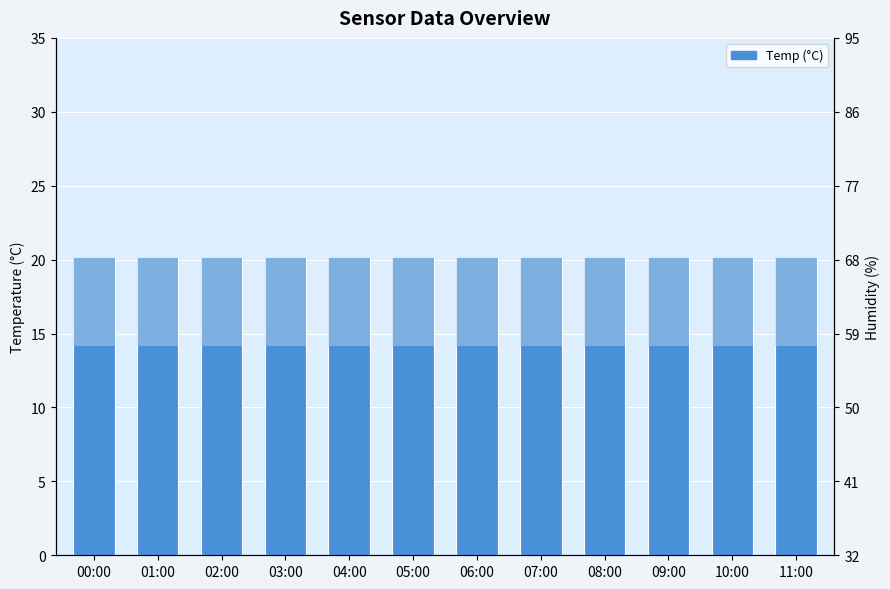

How many bars are there in total?

24